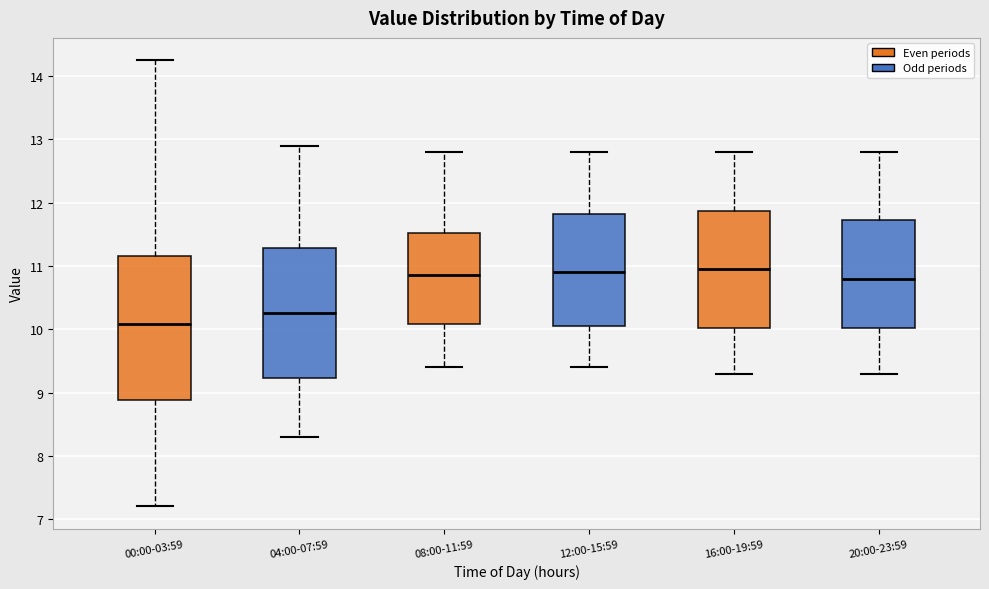

Which box is the tallest, from its lower edge to its upper edge?

00:00-03:59